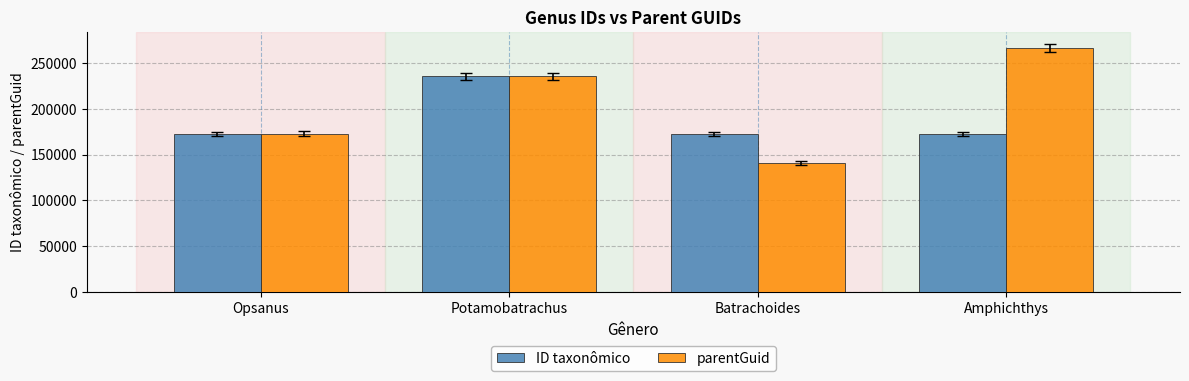

Which label corresponds to the smallest value in the chart?

Batrachoides